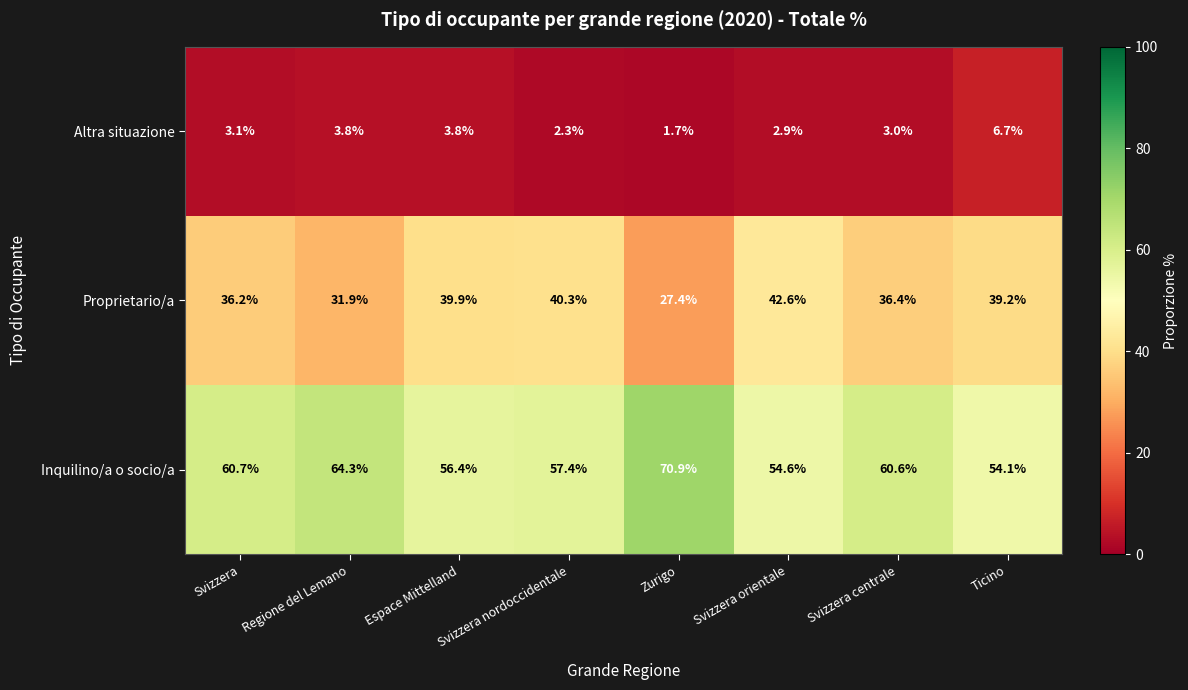

What is the maximum value shown in the chart?

70.9